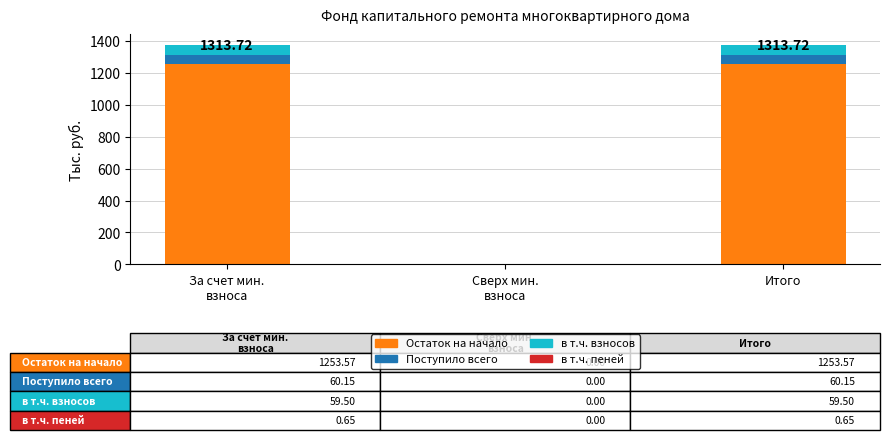

The value of Остаток на начало at Итого is 1253.6. True or false?

True